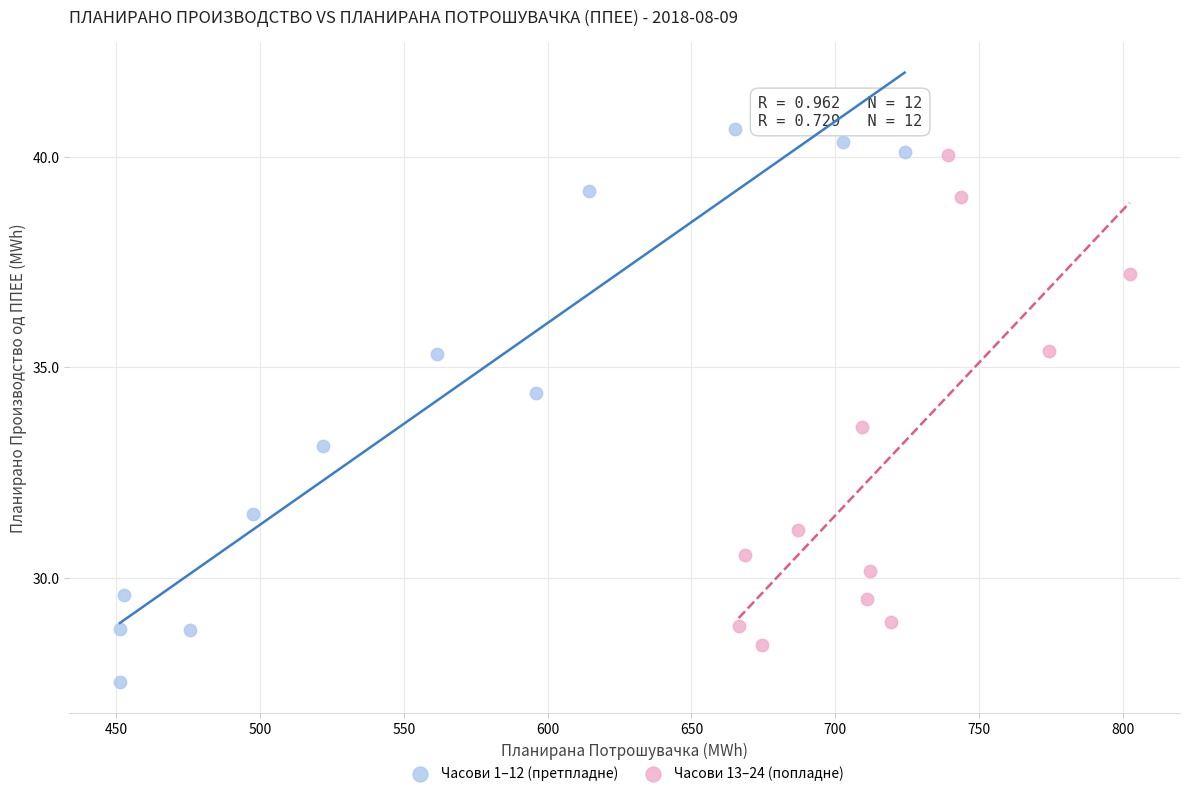

Which series has the widest spread of Y values?

Часови 1–12 (претпладне)